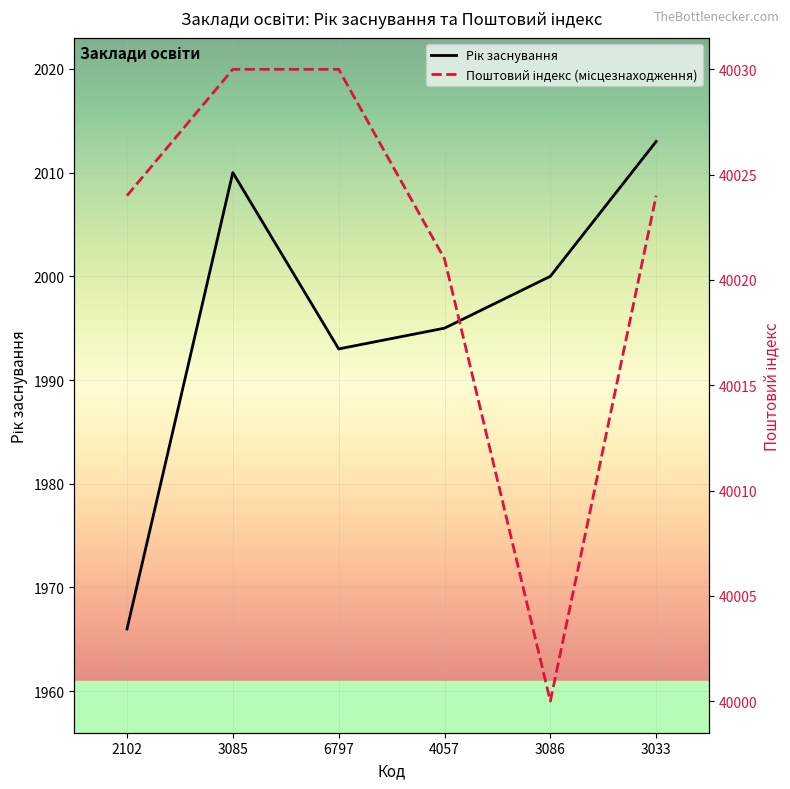

At which category does Рік заснування reach its first local peak?

3085